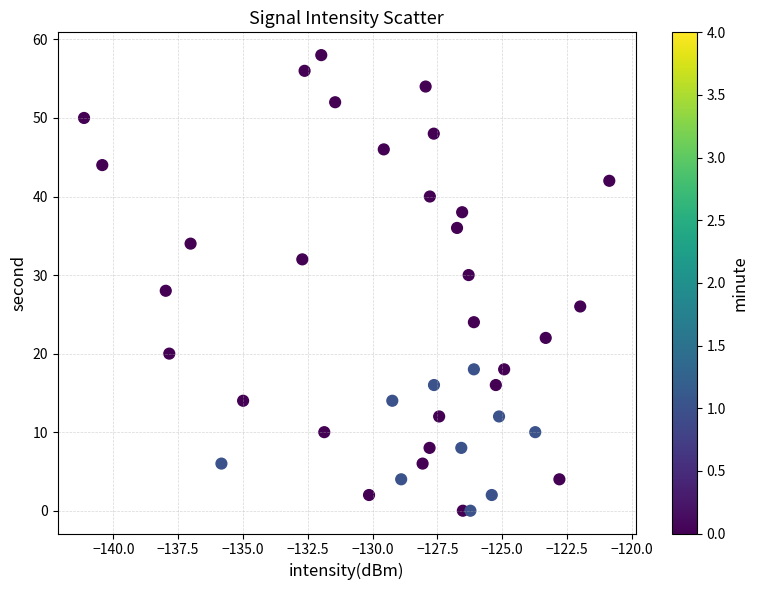

What is the range of Y values (max minus min)?

58